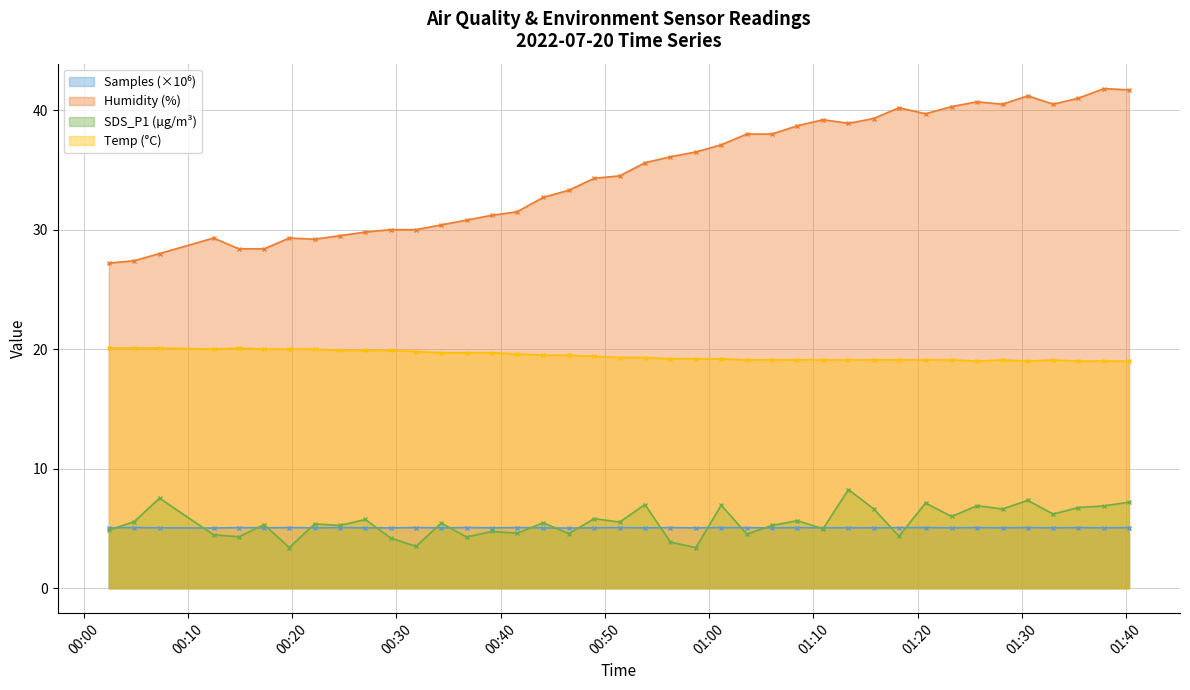

Rank the series by their maximum value, from highest to lowest.

Humidity (%), Temp (°C), SDS_P1 (µg/m³), Samples (×10⁶)